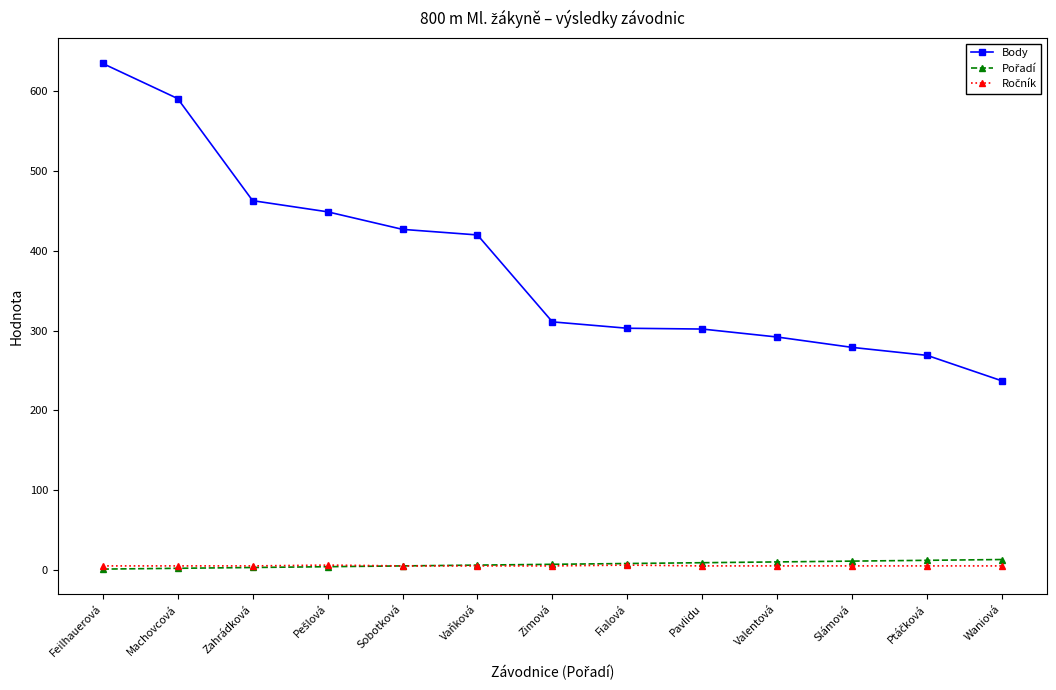

What is the label of the 9th point from the left?

Pavlidu